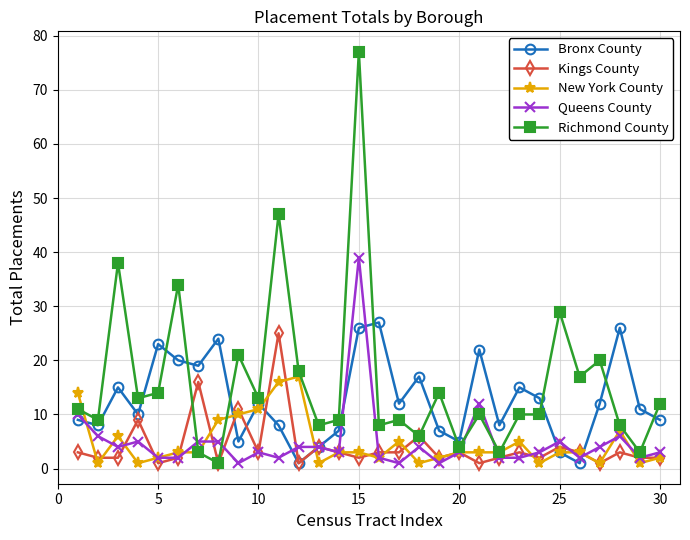

What is the highest value of the New York County series?

17